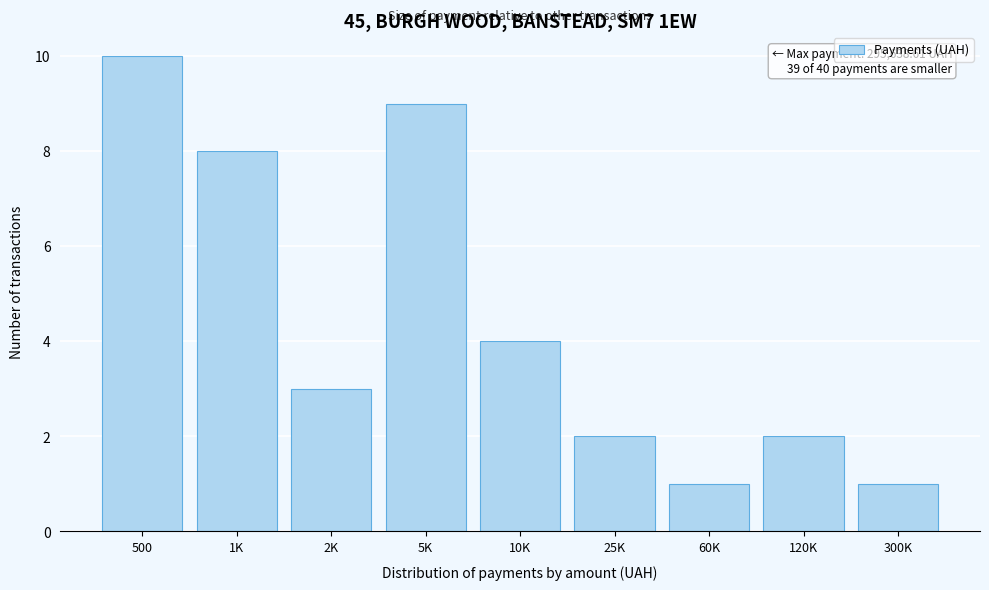

Reading left to right, extract all data points from this chart.

10	8	3	9	4	2	1	2	1